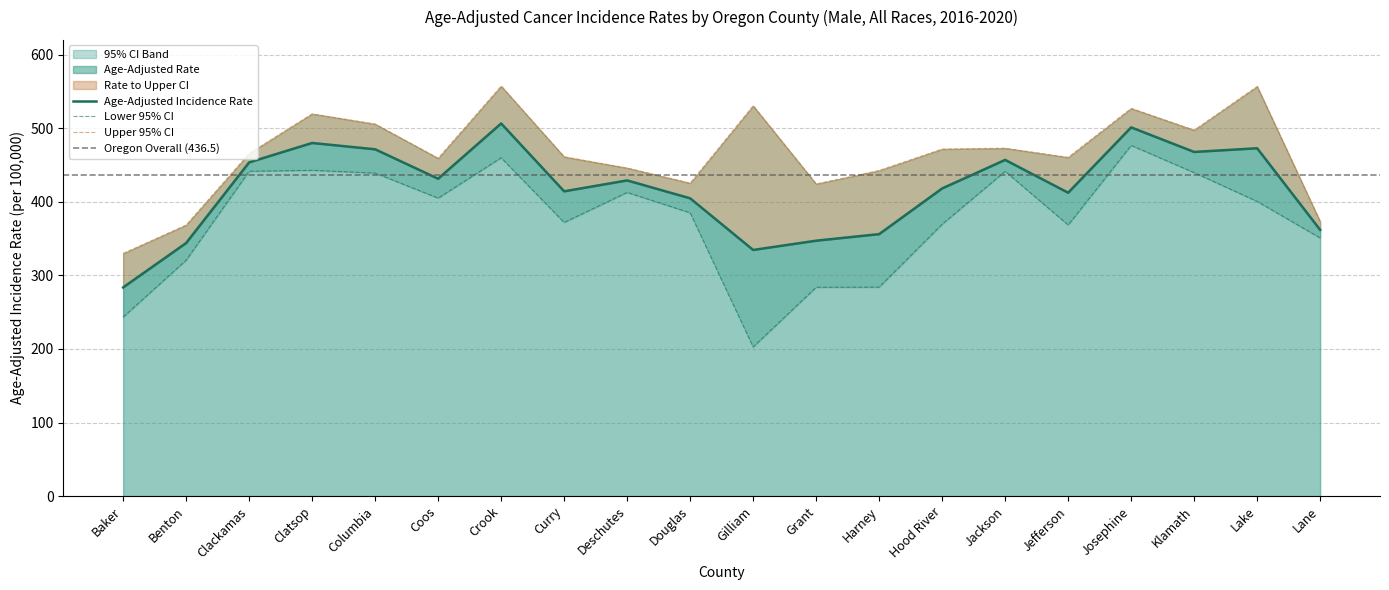

List the series in order of their peak value, lowest first.

Lower 95% CI, Age-Adjusted Rate, Upper 95% CI